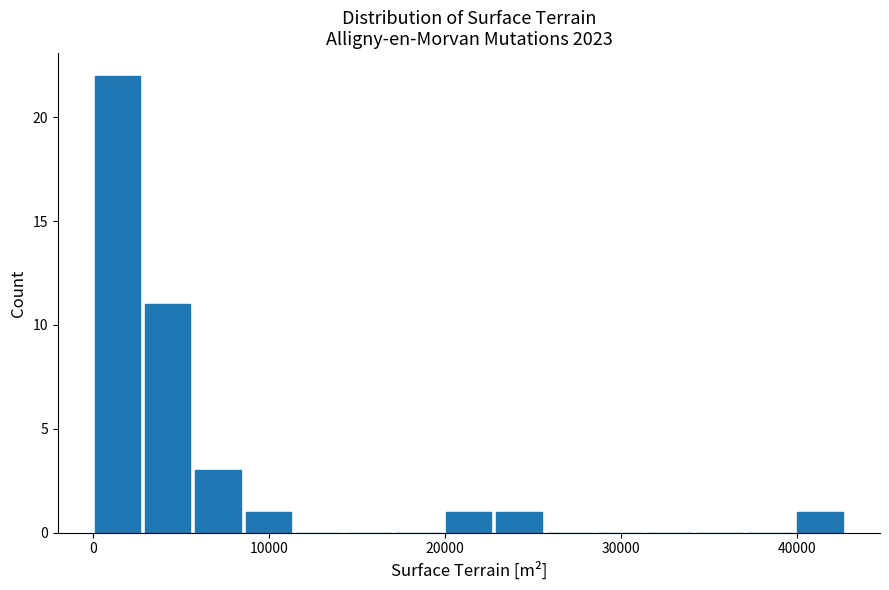

Around what value on the x-axis is the tallest bar? Give the approximate position of its centre, as read against the axis.

1000